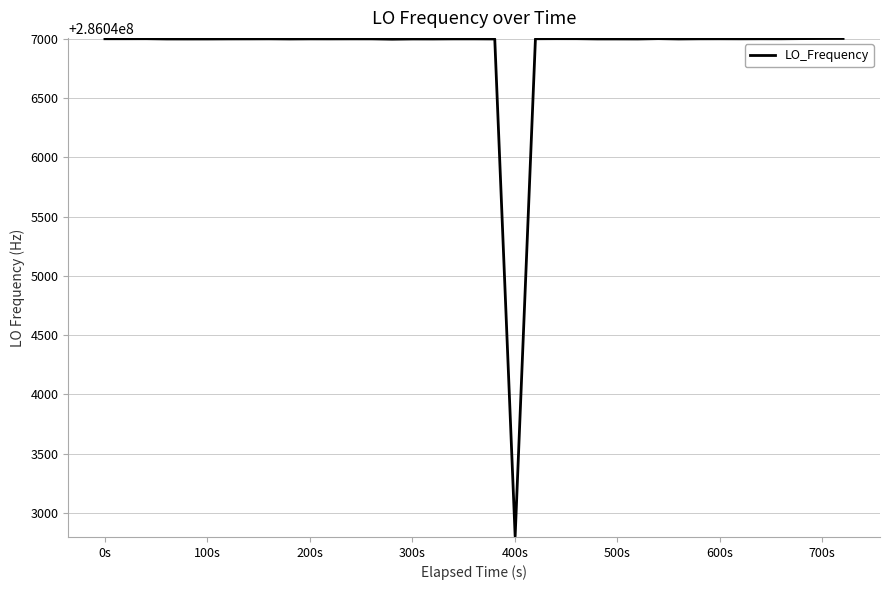

What is the greatest value displayed?

286047002.8